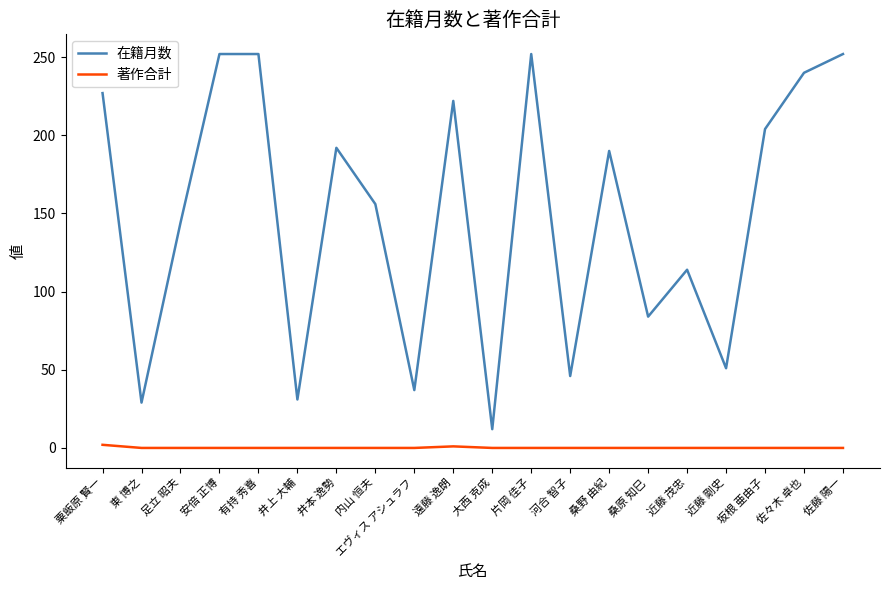

List the series in order of their overall mean, lowest first.

著作合計, 在籍月数